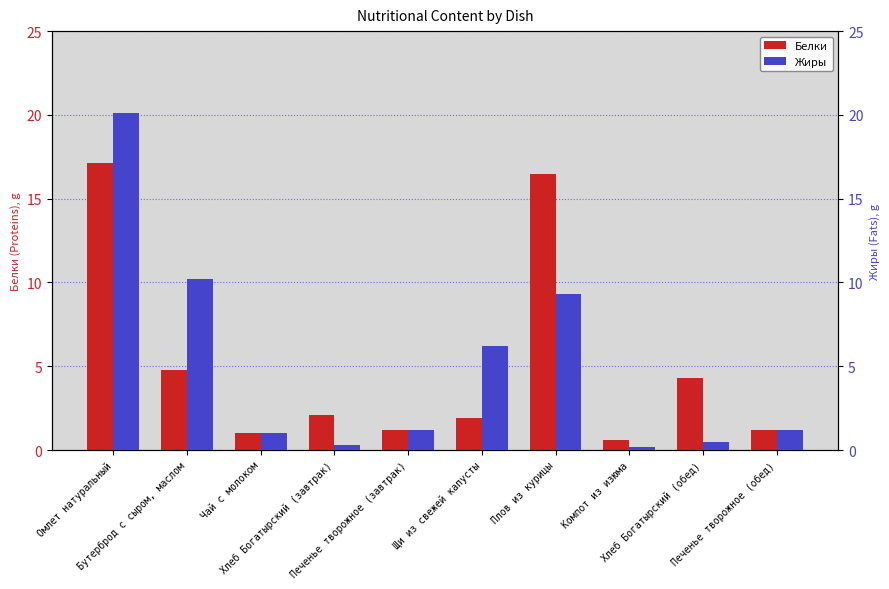

What value does the Белки series have at Печенье творожное (завтрак)?

1.2